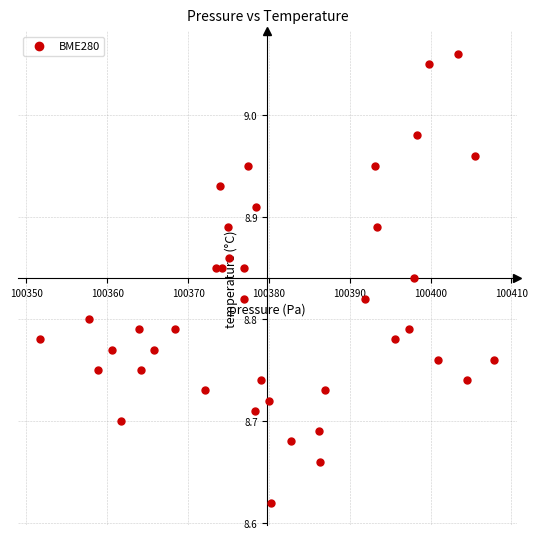

What is the range of Y values (max minus min)?

0.4